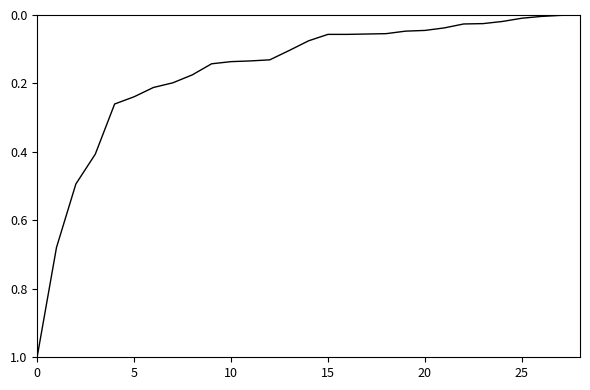

What is the maximum value shown in the chart?

1.0